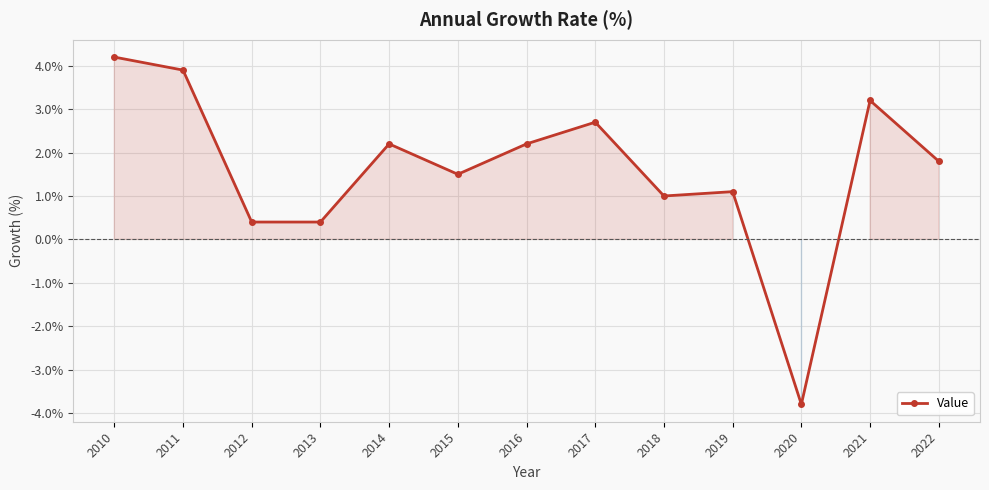

What is the minimum value shown in the chart?

-3.8